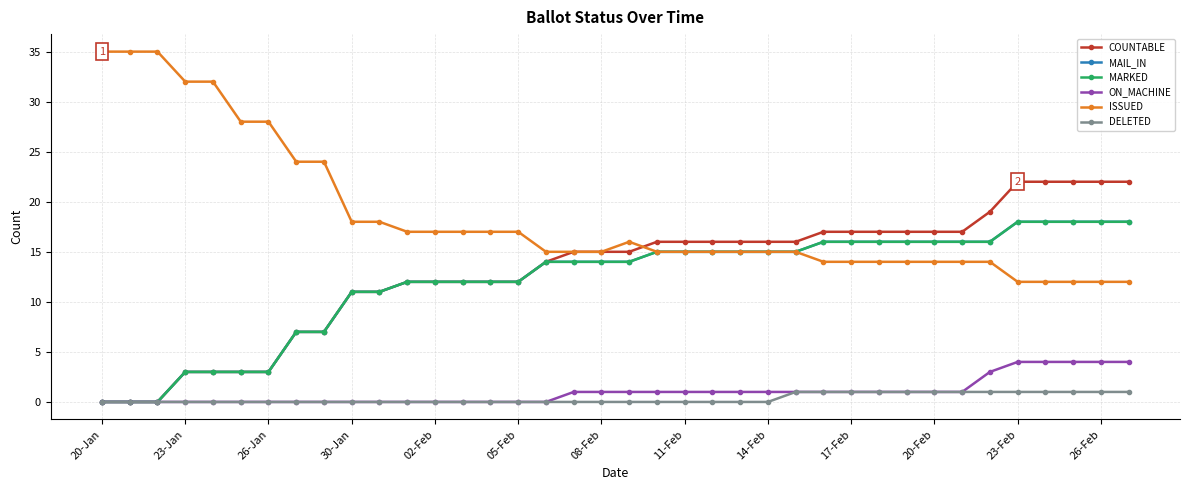

Is this an area chart (filled region under the line)?

No